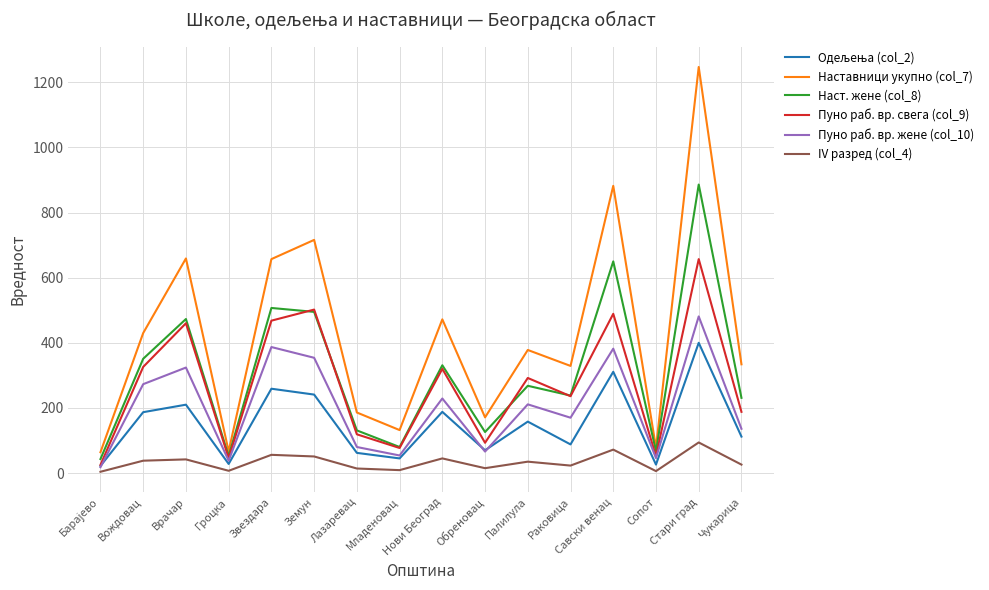

How many lines are shown in the chart?

6